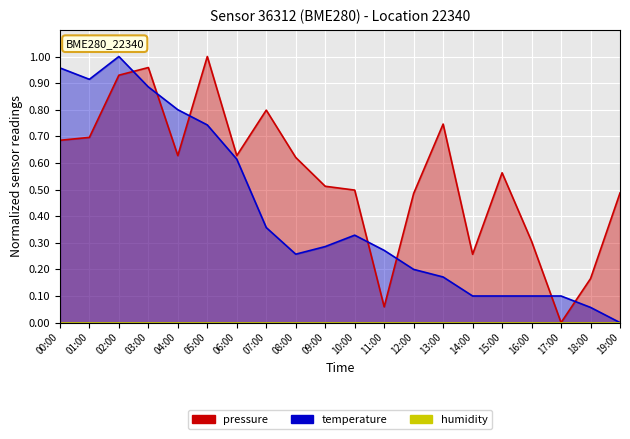

True or false: pressure has a value of 1.3 at 07:00.

False